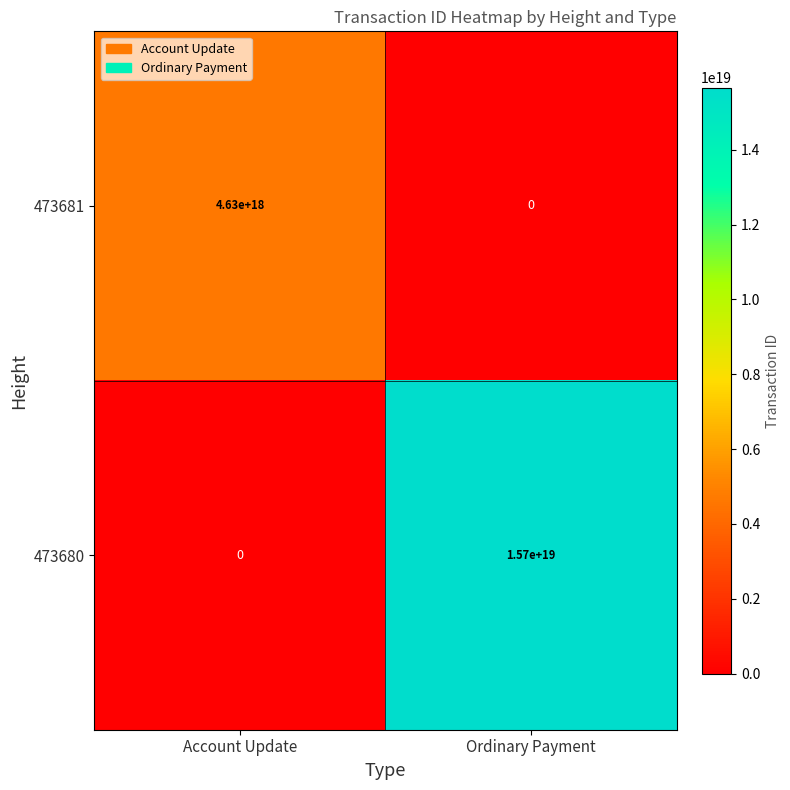

Which series has the largest total across all categories?

473680